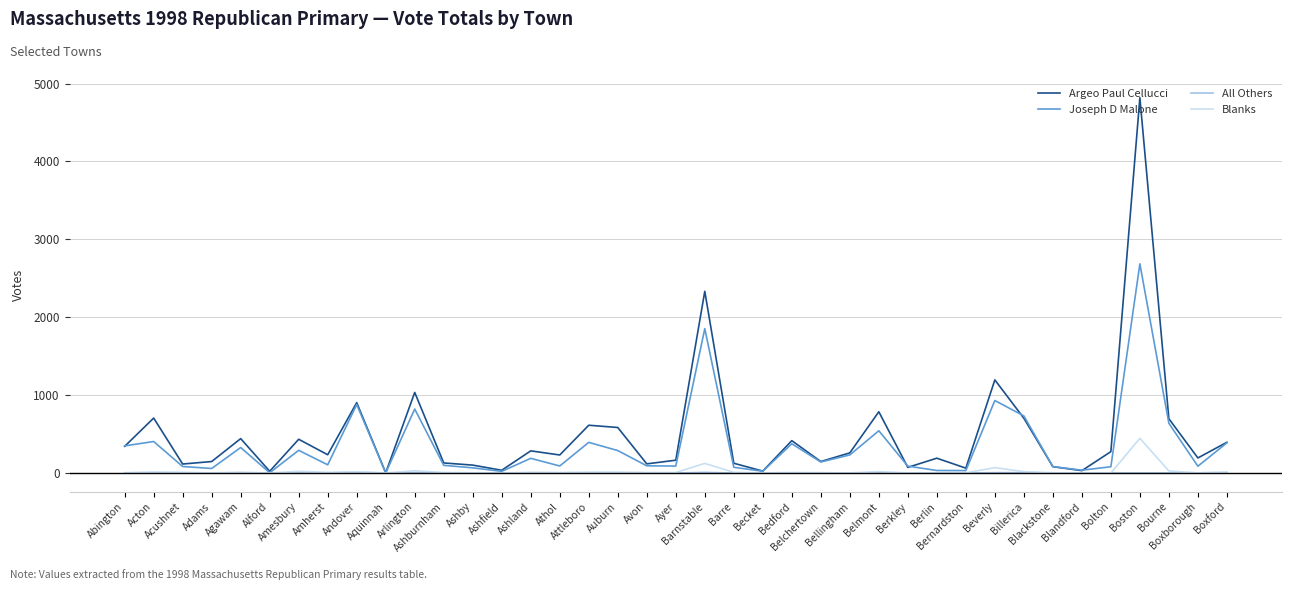

At which category does the chart reach its peak across all series?

Boston